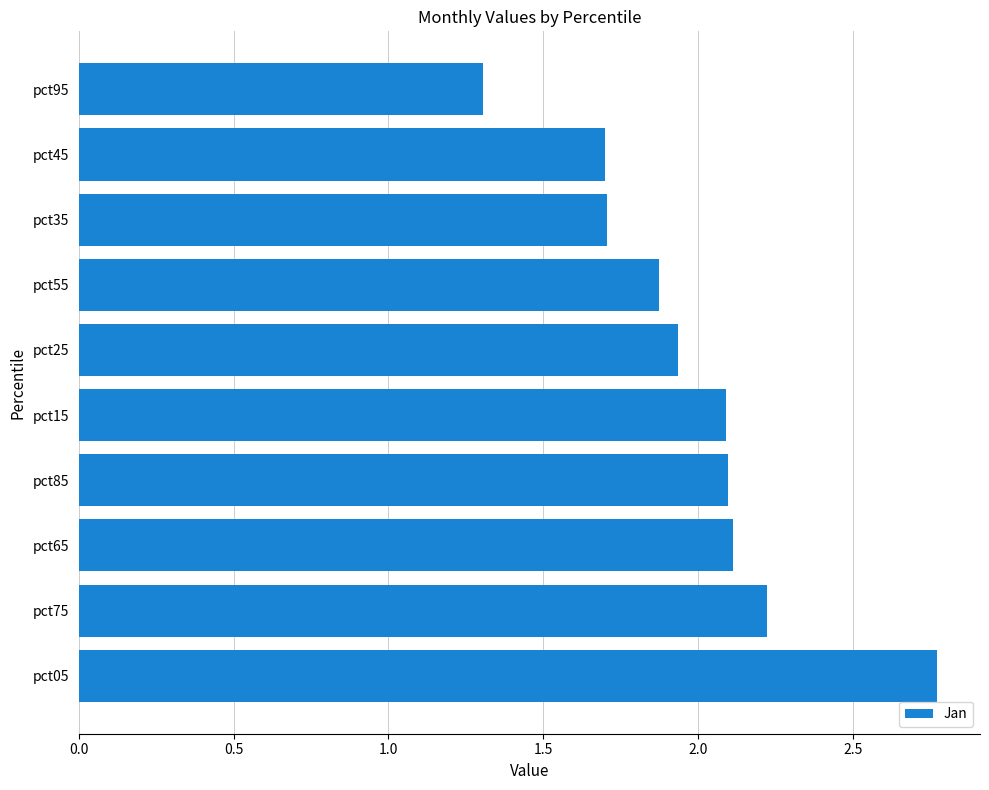

Between pct75 and pct25, which is larger?

pct75